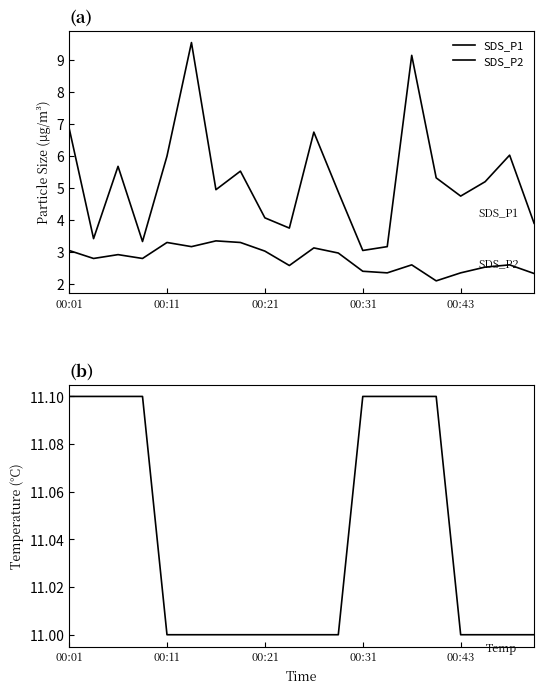

What is the difference between the maximum and minimum values in the Temp series?

0.1